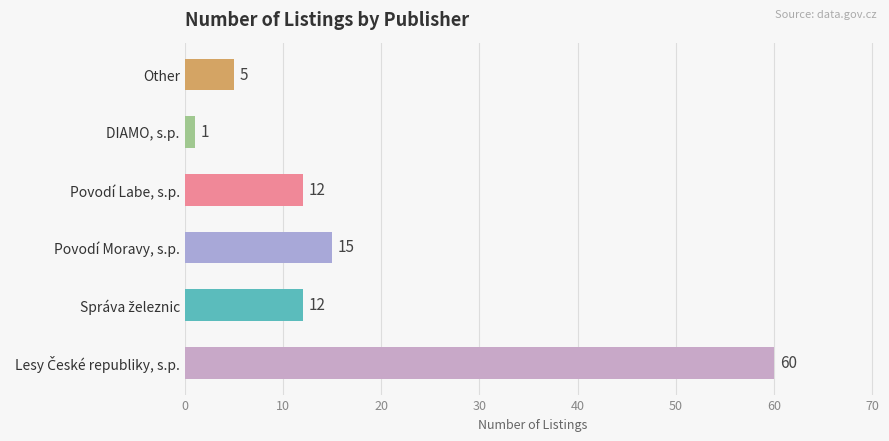

Reading bottom to top, what are all the values shown in this chart?

60	12	15	12	1	5